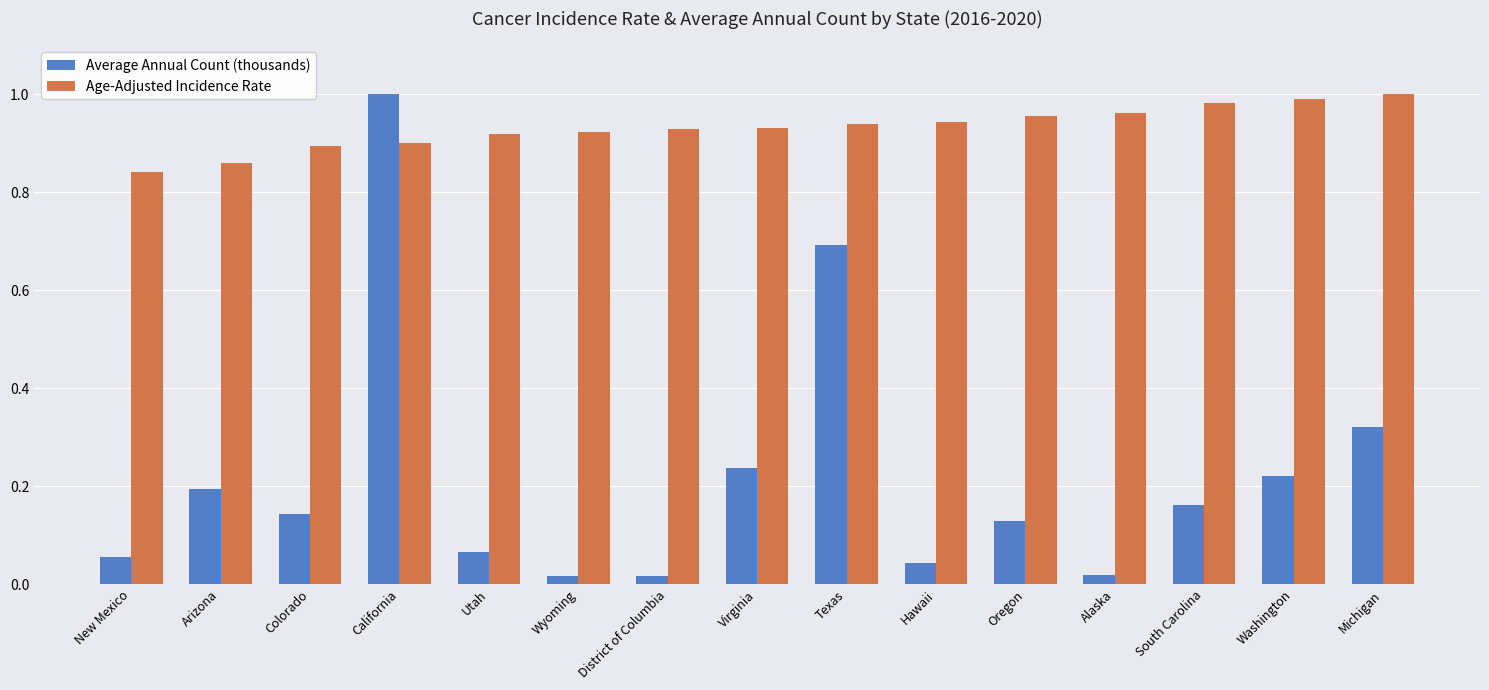

Which series changed the most between Virginia and Alaska?

Average Annual Count (thousands)